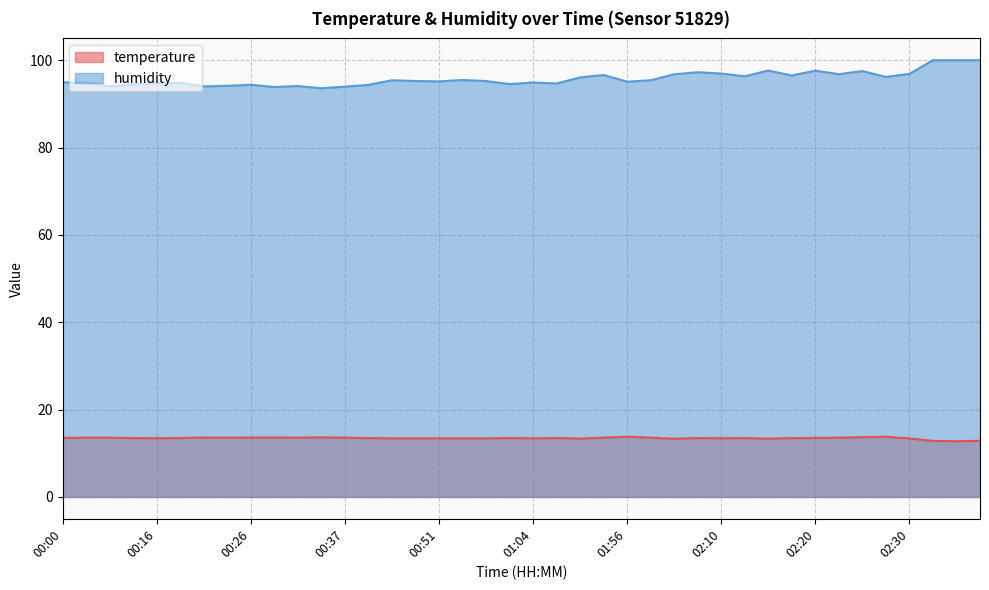

Is it true that humidity equals 94.7 at 00:16?

True